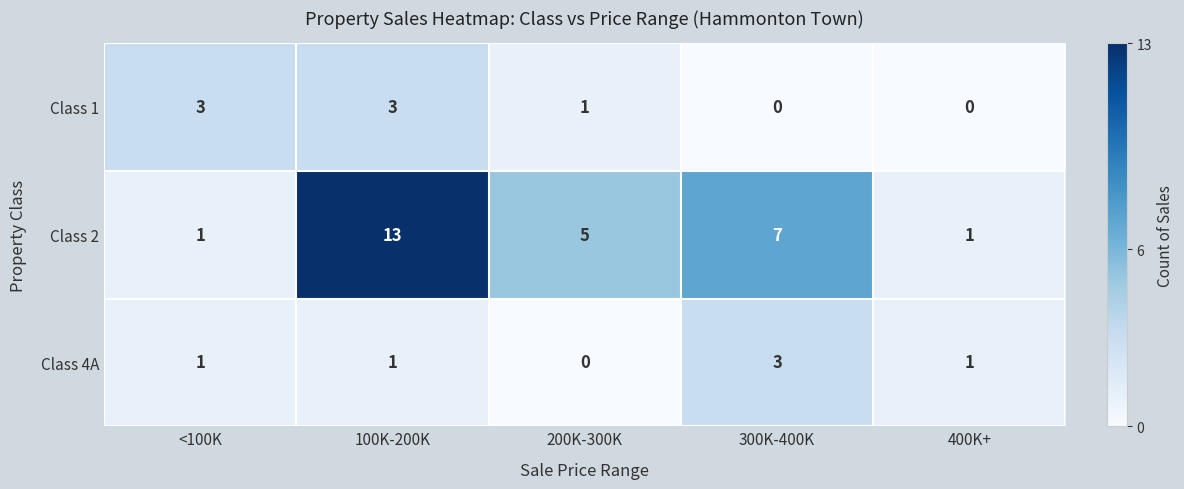

Reading left to right, transcribe all the data shown in this chart.

Class 1: 3	3	1	0	0
Class 2: 1	13	5	7	1
Class 4A: 1	1	0	3	1